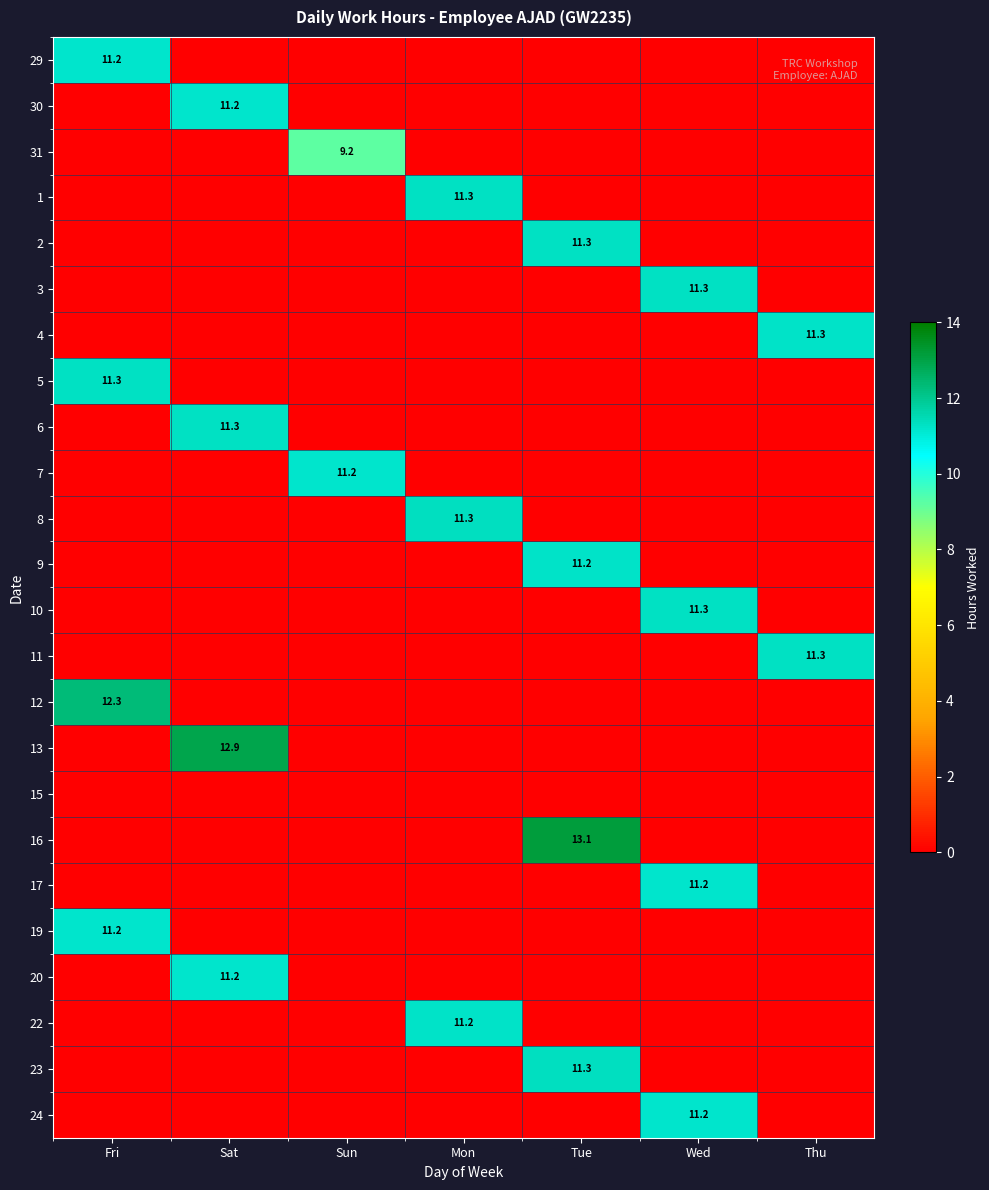

What is the spread (max minus min) of values at Wed?

11.3